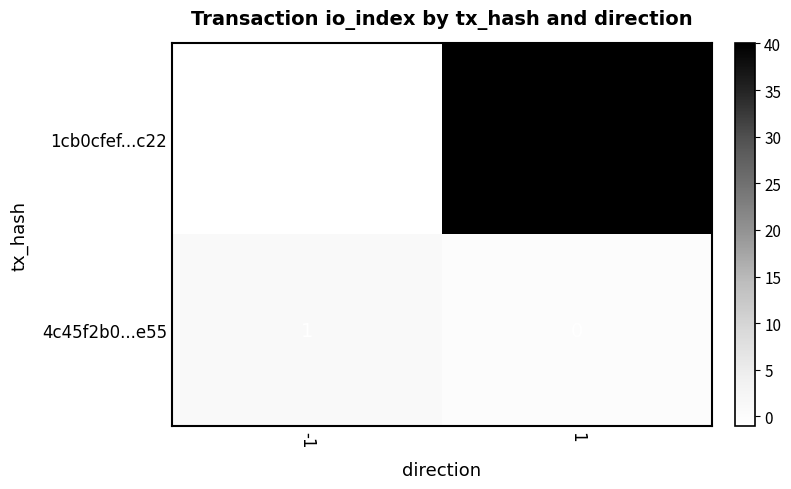

What value does the 1cb0cfef...c22 series have at 1, to the nearest 10?

40